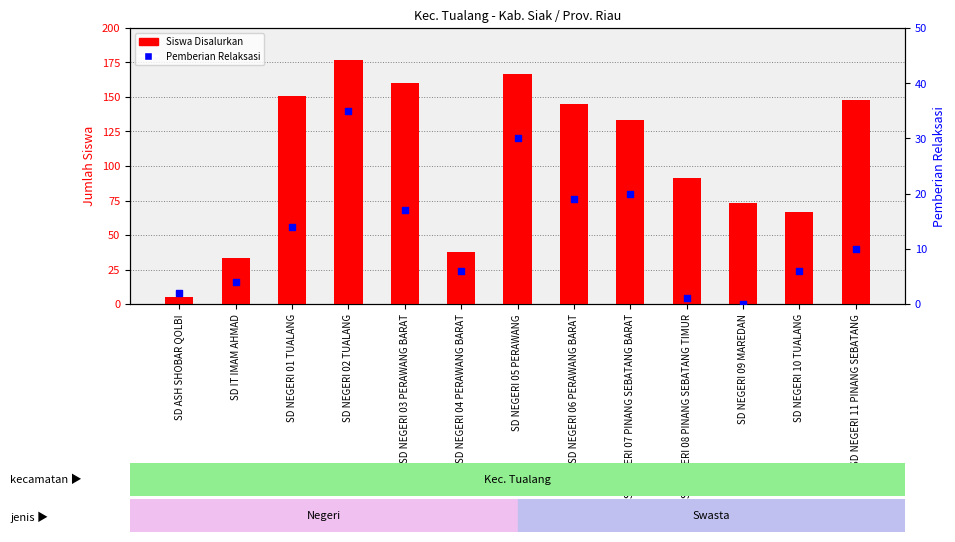

At how many categories does at least one series exceed 100?

7